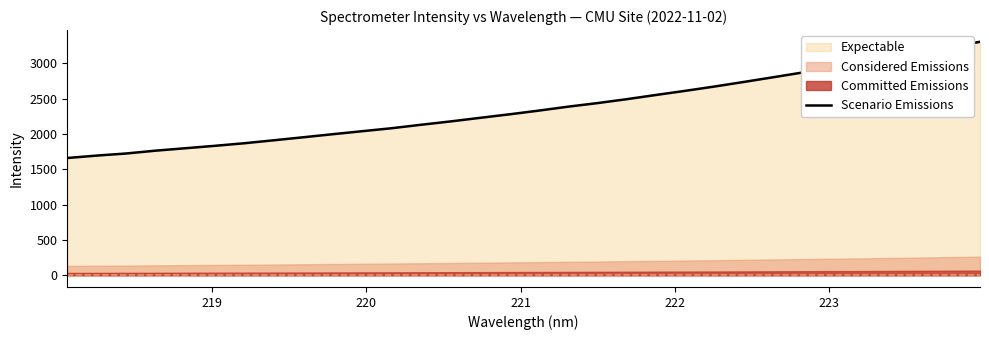

What is the lowest value of the Scenario Emissions series?

1660.9